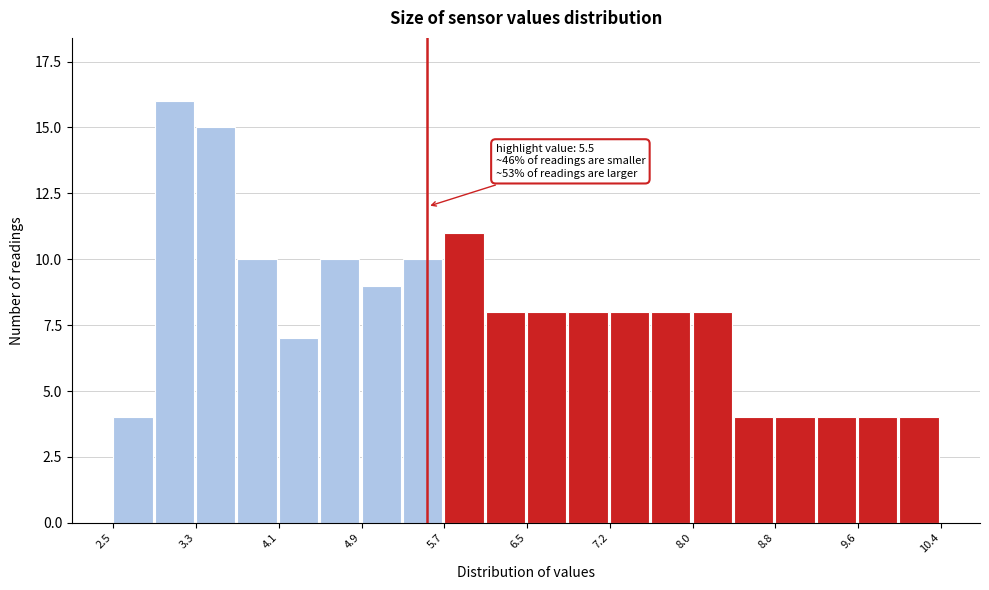

Around what value on the x-axis is the tallest bar? Give the approximate position of its centre, as read against the axis.

3.1